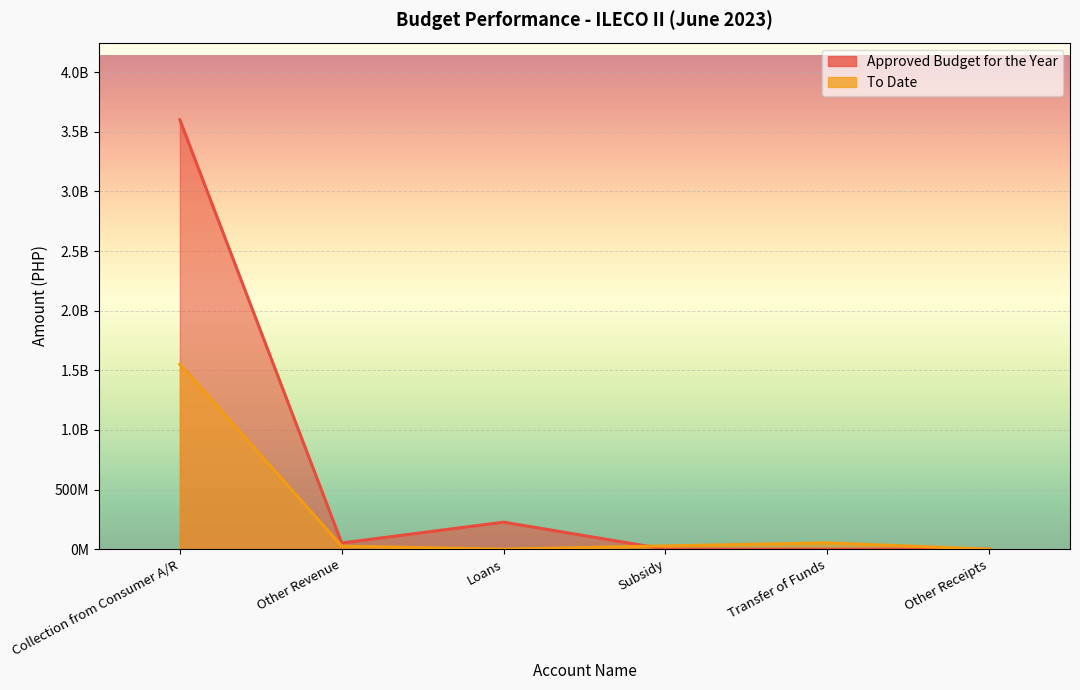

Reading left to right, transcribe all the data shown in this chart.

Approved Budget for the Year: Collection from Consumer A/R=3600377958.0	Other Revenue=51588691.0	Loans=226474731.0	Subsidy=0.0	Transfer of Funds=0.0	Other Receipts=0.0
To Date: Collection from Consumer A/R=1550138658.6	Other Revenue=25081844.0	Loans=0.0	Subsidy=27479874.8	Transfer of Funds=52457216.2	Other Receipts=0.0